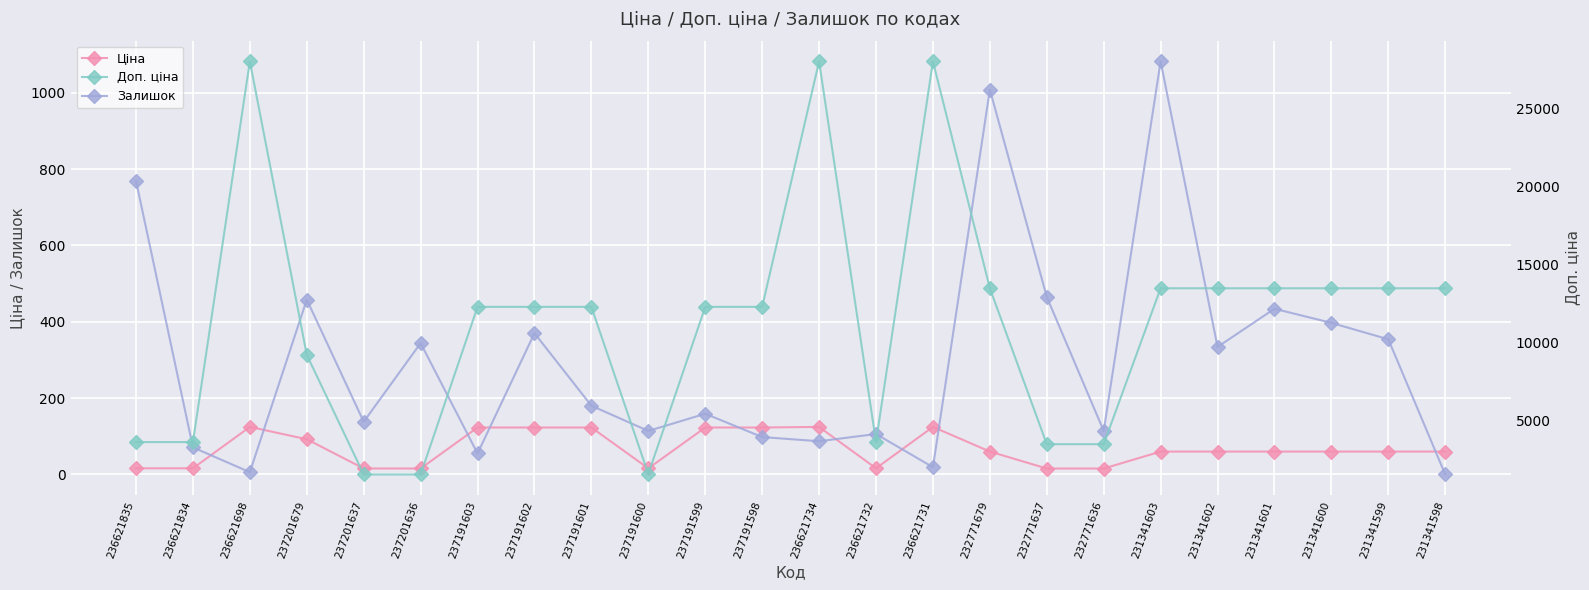

At which category is the sum across all series the highest?

236621734